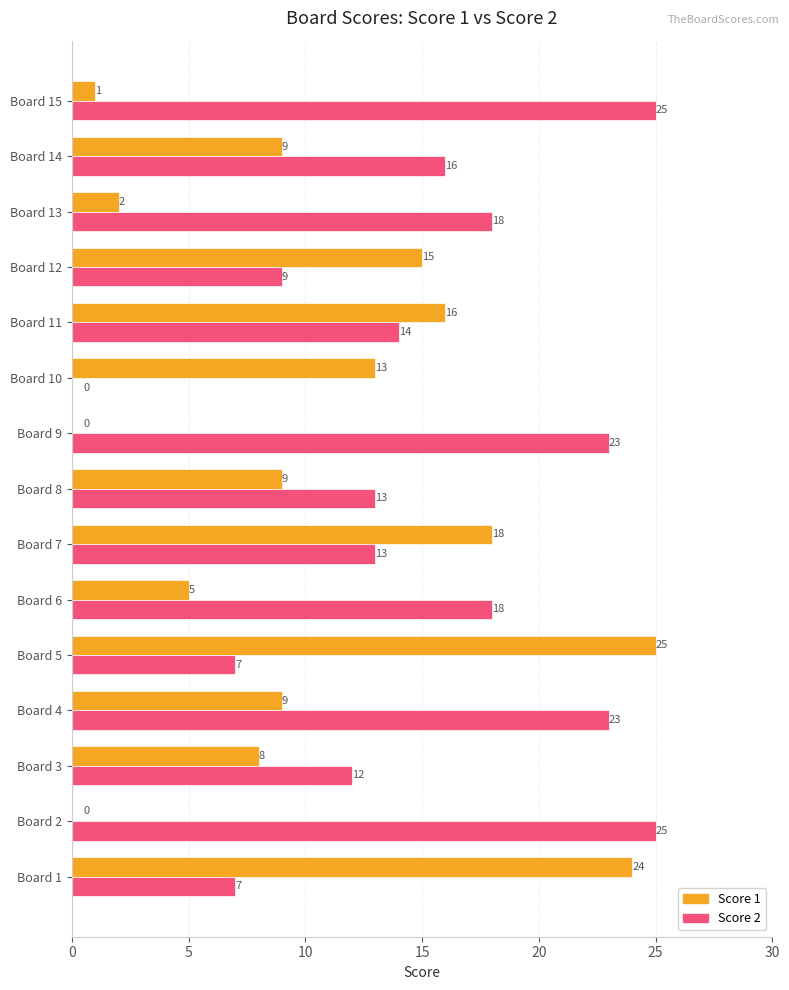

Count the number of data series in this chart.

2